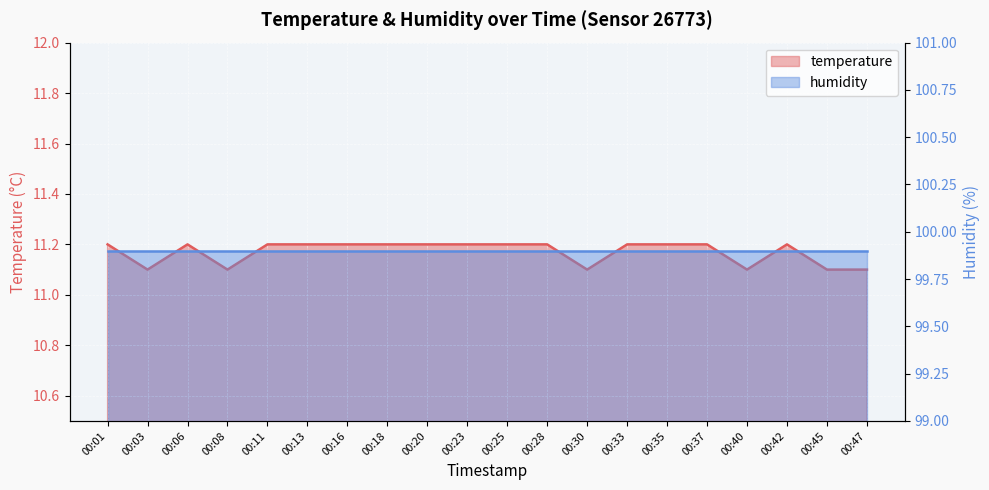

Which label corresponds to the smallest value in the chart?

00:03